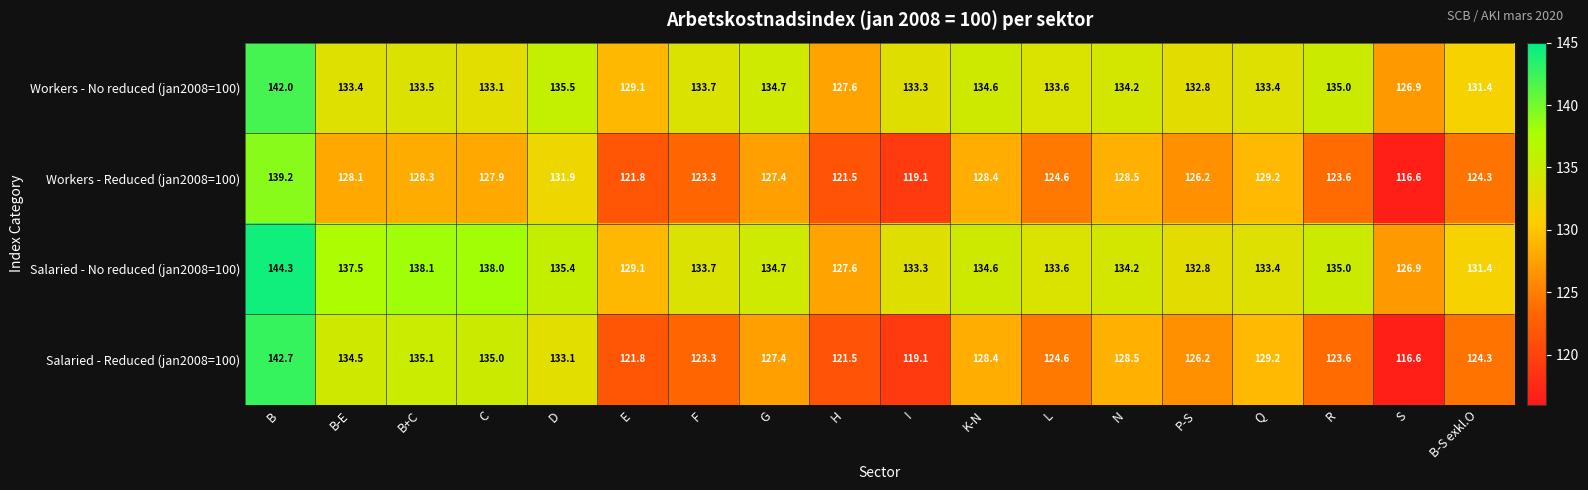

At which category is the sum across all series the highest?

B